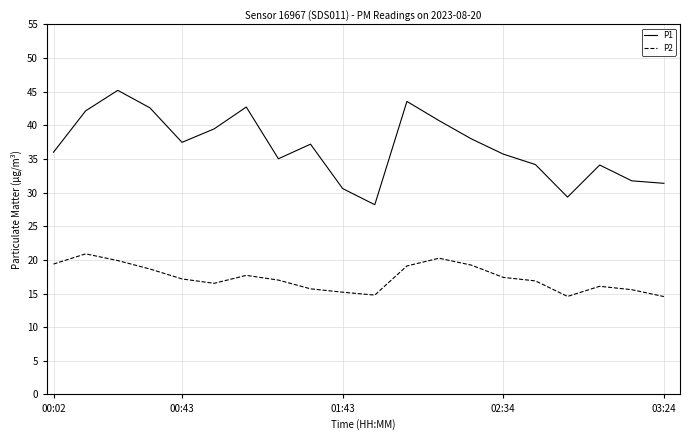

Which series has the largest range (max minus min)?

P1